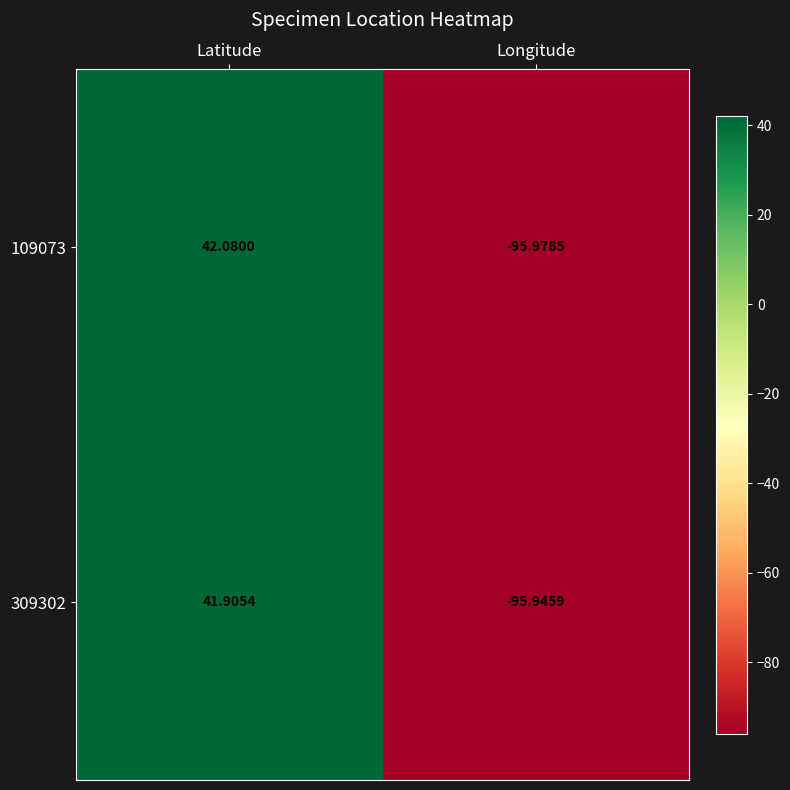

At which label does 309302 first exceed 41?

Latitude